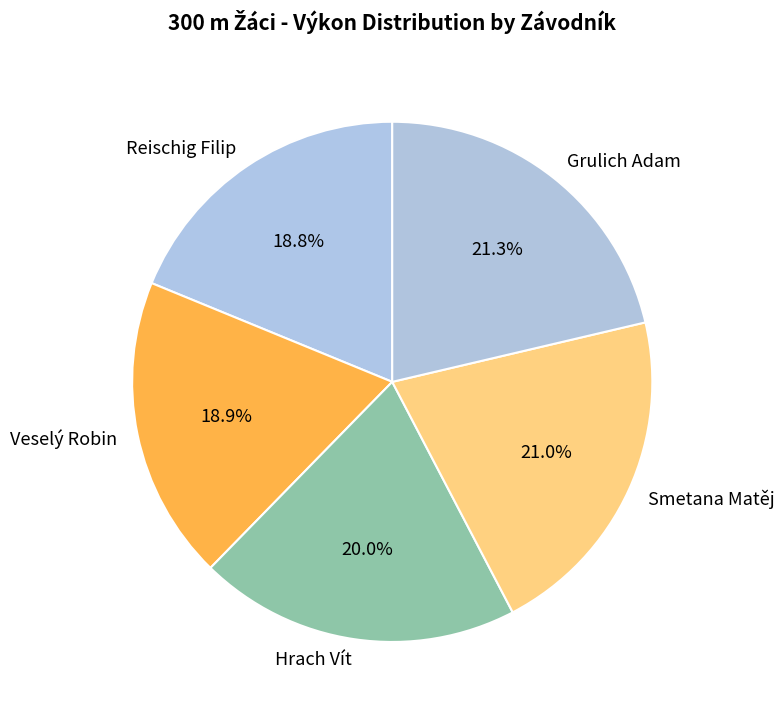

Which has a higher value, Smetana Matěj or Hrach Vít?

Smetana Matěj